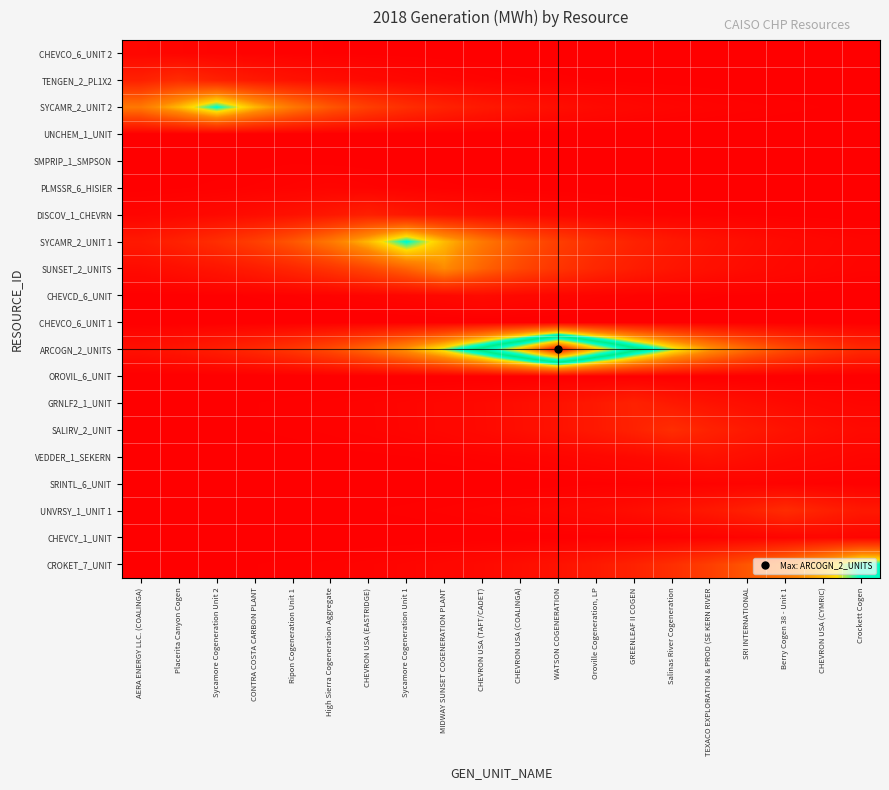

Reading left to right, extract all data points from this chart.

CHEVCO_6_UNIT 2: AERA ENERGY LLC. (COALINGA)=0.0	Placerita Canyon Cogen=0.0	Sycamore Cogeneration Unit 2=0.0	CONTRA COSTA CARBON PLANT=0.0	Ripon Cogeneration Unit 1=0.0	High Sierra Cogeneration Aggregate=0.0	CHEVRON USA (EASTRIDGE)=0.0	Sycamore Cogeneration Unit 1=0.0	MIDWAY SUNSET COGENERATION PLANT=0.0	CHEVRON USA (TAFT/CADET)=0.0	CHEVRON USA (COALINGA)=0.0	WATSON COGENERATION=0.0	Oroville Cogeneration, LP=0.0	GREENLEAF II COGEN=0.0	Salinas River Cogeneration=0.0	TEXACO EXPLORATION & PROD (SE KERN RIVER=0.0	SRI INTERNATIONAL=0.0	Berry Cogen 38 - Unit 1=0.0	CHEVRON USA (CYMRIC)=0.0	Crockett Cogen=0.0
TENGEN_2_PL1X2: AERA ENERGY LLC. (COALINGA)=0.1	Placerita Canyon Cogen=0.1	Sycamore Cogeneration Unit 2=0.1	CONTRA COSTA CARBON PLANT=0.1	Ripon Cogeneration Unit 1=0.0	High Sierra Cogeneration Aggregate=0.0	CHEVRON USA (EASTRIDGE)=0.0	Sycamore Cogeneration Unit 1=0.0	MIDWAY SUNSET COGENERATION PLANT=0.0	CHEVRON USA (TAFT/CADET)=0.0	CHEVRON USA (COALINGA)=0.0	WATSON COGENERATION=0.0	Oroville Cogeneration, LP=0.0	GREENLEAF II COGEN=0.0	Salinas River Cogeneration=0.0	TEXACO EXPLORATION & PROD (SE KERN RIVER=0.0	SRI INTERNATIONAL=0.0	Berry Cogen 38 - Unit 1=0.0	CHEVRON USA (CYMRIC)=0.0	Crockett Cogen=0.0
SYCAMR_2_UNIT 2: AERA ENERGY LLC. (COALINGA)=0.3	Placerita Canyon Cogen=0.3	Sycamore Cogeneration Unit 2=0.5	CONTRA COSTA CARBON PLANT=0.3	Ripon Cogeneration Unit 1=0.3	High Sierra Cogeneration Aggregate=0.2	CHEVRON USA (EASTRIDGE)=0.1	Sycamore Cogeneration Unit 1=0.1	MIDWAY SUNSET COGENERATION PLANT=0.1	CHEVRON USA (TAFT/CADET)=0.1	CHEVRON USA (COALINGA)=0.0	WATSON COGENERATION=0.0	Oroville Cogeneration, LP=0.0	GREENLEAF II COGEN=0.0	Salinas River Cogeneration=0.0	TEXACO EXPLORATION & PROD (SE KERN RIVER=0.0	SRI INTERNATIONAL=0.0	Berry Cogen 38 - Unit 1=0.0	CHEVRON USA (CYMRIC)=0.0	Crockett Cogen=0.0
UNCHEM_1_UNIT: AERA ENERGY LLC. (COALINGA)=0.0	Placerita Canyon Cogen=0.0	Sycamore Cogeneration Unit 2=0.0	CONTRA COSTA CARBON PLANT=0.0	Ripon Cogeneration Unit 1=0.0	High Sierra Cogeneration Aggregate=0.0	CHEVRON USA (EASTRIDGE)=0.0	Sycamore Cogeneration Unit 1=0.0	MIDWAY SUNSET COGENERATION PLANT=0.0	CHEVRON USA (TAFT/CADET)=0.0	CHEVRON USA (COALINGA)=0.0	WATSON COGENERATION=0.0	Oroville Cogeneration, LP=0.0	GREENLEAF II COGEN=0.0	Salinas River Cogeneration=0.0	TEXACO EXPLORATION & PROD (SE KERN RIVER=0.0	SRI INTERNATIONAL=0.0	Berry Cogen 38 - Unit 1=0.0	CHEVRON USA (CYMRIC)=0.0	Crockett Cogen=0.0
SMPRIP_1_SMPSON: AERA ENERGY LLC. (COALINGA)=0.0	Placerita Canyon Cogen=0.0	Sycamore Cogeneration Unit 2=0.0	CONTRA COSTA CARBON PLANT=0.0	Ripon Cogeneration Unit 1=0.0	High Sierra Cogeneration Aggregate=0.0	CHEVRON USA (EASTRIDGE)=0.0	Sycamore Cogeneration Unit 1=0.0	MIDWAY SUNSET COGENERATION PLANT=0.0	CHEVRON USA (TAFT/CADET)=0.0	CHEVRON USA (COALINGA)=0.0	WATSON COGENERATION=0.0	Oroville Cogeneration, LP=0.0	GREENLEAF II COGEN=0.0	Salinas River Cogeneration=0.0	TEXACO EXPLORATION & PROD (SE KERN RIVER=0.0	SRI INTERNATIONAL=0.0	Berry Cogen 38 - Unit 1=0.0	CHEVRON USA (CYMRIC)=0.0	Crockett Cogen=0.0
PLMSSR_6_HISIER: AERA ENERGY LLC. (COALINGA)=0.0	Placerita Canyon Cogen=0.0	Sycamore Cogeneration Unit 2=0.0	CONTRA COSTA CARBON PLANT=0.0	Ripon Cogeneration Unit 1=0.0	High Sierra Cogeneration Aggregate=0.0	CHEVRON USA (EASTRIDGE)=0.0	Sycamore Cogeneration Unit 1=0.0	MIDWAY SUNSET COGENERATION PLANT=0.0	CHEVRON USA (TAFT/CADET)=0.0	CHEVRON USA (COALINGA)=0.0	WATSON COGENERATION=0.0	Oroville Cogeneration, LP=0.0	GREENLEAF II COGEN=0.0	Salinas River Cogeneration=0.0	TEXACO EXPLORATION & PROD (SE KERN RIVER=0.0	SRI INTERNATIONAL=0.0	Berry Cogen 38 - Unit 1=0.0	CHEVRON USA (CYMRIC)=0.0	Crockett Cogen=0.0
DISCOV_1_CHEVRN: AERA ENERGY LLC. (COALINGA)=0.0	Placerita Canyon Cogen=0.0	Sycamore Cogeneration Unit 2=0.0	CONTRA COSTA CARBON PLANT=0.0	Ripon Cogeneration Unit 1=0.0	High Sierra Cogeneration Aggregate=0.1	CHEVRON USA (EASTRIDGE)=0.1	Sycamore Cogeneration Unit 1=0.1	MIDWAY SUNSET COGENERATION PLANT=0.0	CHEVRON USA (TAFT/CADET)=0.0	CHEVRON USA (COALINGA)=0.0	WATSON COGENERATION=0.0	Oroville Cogeneration, LP=0.0	GREENLEAF II COGEN=0.0	Salinas River Cogeneration=0.0	TEXACO EXPLORATION & PROD (SE KERN RIVER=0.0	SRI INTERNATIONAL=0.0	Berry Cogen 38 - Unit 1=0.0	CHEVRON USA (CYMRIC)=0.0	Crockett Cogen=0.0
SYCAMR_2_UNIT 1: AERA ENERGY LLC. (COALINGA)=0.1	Placerita Canyon Cogen=0.1	Sycamore Cogeneration Unit 2=0.1	CONTRA COSTA CARBON PLANT=0.1	Ripon Cogeneration Unit 1=0.2	High Sierra Cogeneration Aggregate=0.3	CHEVRON USA (EASTRIDGE)=0.3	Sycamore Cogeneration Unit 1=0.5	MIDWAY SUNSET COGENERATION PLANT=0.3	CHEVRON USA (TAFT/CADET)=0.3	CHEVRON USA (COALINGA)=0.2	WATSON COGENERATION=0.1	Oroville Cogeneration, LP=0.1	GREENLEAF II COGEN=0.1	Salinas River Cogeneration=0.1	TEXACO EXPLORATION & PROD (SE KERN RIVER=0.0	SRI INTERNATIONAL=0.0	Berry Cogen 38 - Unit 1=0.0	CHEVRON USA (CYMRIC)=0.0	Crockett Cogen=0.0
SUNSET_2_UNITS: AERA ENERGY LLC. (COALINGA)=0.0	Placerita Canyon Cogen=0.0	Sycamore Cogeneration Unit 2=0.0	CONTRA COSTA CARBON PLANT=0.1	Ripon Cogeneration Unit 1=0.1	High Sierra Cogeneration Aggregate=0.1	CHEVRON USA (EASTRIDGE)=0.2	Sycamore Cogeneration Unit 1=0.2	MIDWAY SUNSET COGENERATION PLANT=0.3	CHEVRON USA (TAFT/CADET)=0.2	CHEVRON USA (COALINGA)=0.2	WATSON COGENERATION=0.1	Oroville Cogeneration, LP=0.1	GREENLEAF II COGEN=0.1	Salinas River Cogeneration=0.0	TEXACO EXPLORATION & PROD (SE KERN RIVER=0.0	SRI INTERNATIONAL=0.0	Berry Cogen 38 - Unit 1=0.0	CHEVRON USA (CYMRIC)=0.0	Crockett Cogen=0.0
CHEVCD_6_UNIT: AERA ENERGY LLC. (COALINGA)=0.0	Placerita Canyon Cogen=0.0	Sycamore Cogeneration Unit 2=0.0	CONTRA COSTA CARBON PLANT=0.0	Ripon Cogeneration Unit 1=0.0	High Sierra Cogeneration Aggregate=0.0	CHEVRON USA (EASTRIDGE)=0.0	Sycamore Cogeneration Unit 1=0.0	MIDWAY SUNSET COGENERATION PLANT=0.0	CHEVRON USA (TAFT/CADET)=0.0	CHEVRON USA (COALINGA)=0.0	WATSON COGENERATION=0.0	Oroville Cogeneration, LP=0.0	GREENLEAF II COGEN=0.0	Salinas River Cogeneration=0.0	TEXACO EXPLORATION & PROD (SE KERN RIVER=0.0	SRI INTERNATIONAL=0.0	Berry Cogen 38 - Unit 1=0.0	CHEVRON USA (CYMRIC)=0.0	Crockett Cogen=0.0
CHEVCO_6_UNIT 1: AERA ENERGY LLC. (COALINGA)=0.0	Placerita Canyon Cogen=0.0	Sycamore Cogeneration Unit 2=0.0	CONTRA COSTA CARBON PLANT=0.0	Ripon Cogeneration Unit 1=0.0	High Sierra Cogeneration Aggregate=0.0	CHEVRON USA (EASTRIDGE)=0.0	Sycamore Cogeneration Unit 1=0.0	MIDWAY SUNSET COGENERATION PLANT=0.0	CHEVRON USA (TAFT/CADET)=0.0	CHEVRON USA (COALINGA)=0.0	WATSON COGENERATION=0.0	Oroville Cogeneration, LP=0.0	GREENLEAF II COGEN=0.0	Salinas River Cogeneration=0.0	TEXACO EXPLORATION & PROD (SE KERN RIVER=0.0	SRI INTERNATIONAL=0.0	Berry Cogen 38 - Unit 1=0.0	CHEVRON USA (CYMRIC)=0.0	Crockett Cogen=0.0
ARCOGN_2_UNITS: AERA ENERGY LLC. (COALINGA)=0.0	Placerita Canyon Cogen=0.0	Sycamore Cogeneration Unit 2=0.1	CONTRA COSTA CARBON PLANT=0.1	Ripon Cogeneration Unit 1=0.1	High Sierra Cogeneration Aggregate=0.2	CHEVRON USA (EASTRIDGE)=0.2	Sycamore Cogeneration Unit 1=0.3	MIDWAY SUNSET COGENERATION PLANT=0.4	CHEVRON USA (TAFT/CADET)=0.5	CHEVRON USA (COALINGA)=0.7	WATSON COGENERATION=1.0	Oroville Cogeneration, LP=0.7	GREENLEAF II COGEN=0.5	Salinas River Cogeneration=0.4	TEXACO EXPLORATION & PROD (SE KERN RIVER=0.3	SRI INTERNATIONAL=0.2	Berry Cogen 38 - Unit 1=0.2	CHEVRON USA (CYMRIC)=0.1	Crockett Cogen=0.1
OROVIL_6_UNIT: AERA ENERGY LLC. (COALINGA)=0.0	Placerita Canyon Cogen=0.0	Sycamore Cogeneration Unit 2=0.0	CONTRA COSTA CARBON PLANT=0.0	Ripon Cogeneration Unit 1=0.0	High Sierra Cogeneration Aggregate=0.0	CHEVRON USA (EASTRIDGE)=0.0	Sycamore Cogeneration Unit 1=0.0	MIDWAY SUNSET COGENERATION PLANT=0.0	CHEVRON USA (TAFT/CADET)=0.0	CHEVRON USA (COALINGA)=0.0	WATSON COGENERATION=0.0	Oroville Cogeneration, LP=0.0	GREENLEAF II COGEN=0.0	Salinas River Cogeneration=0.0	TEXACO EXPLORATION & PROD (SE KERN RIVER=0.0	SRI INTERNATIONAL=0.0	Berry Cogen 38 - Unit 1=0.0	CHEVRON USA (CYMRIC)=0.0	Crockett Cogen=0.0
GRNLF2_1_UNIT: AERA ENERGY LLC. (COALINGA)=0.0	Placerita Canyon Cogen=0.0	Sycamore Cogeneration Unit 2=0.0	CONTRA COSTA CARBON PLANT=0.0	Ripon Cogeneration Unit 1=0.0	High Sierra Cogeneration Aggregate=0.0	CHEVRON USA (EASTRIDGE)=0.0	Sycamore Cogeneration Unit 1=0.0	MIDWAY SUNSET COGENERATION PLANT=0.0	CHEVRON USA (TAFT/CADET)=0.0	CHEVRON USA (COALINGA)=0.0	WATSON COGENERATION=0.0	Oroville Cogeneration, LP=0.1	GREENLEAF II COGEN=0.1	Salinas River Cogeneration=0.1	TEXACO EXPLORATION & PROD (SE KERN RIVER=0.0	SRI INTERNATIONAL=0.0	Berry Cogen 38 - Unit 1=0.0	CHEVRON USA (CYMRIC)=0.0	Crockett Cogen=0.0
SALIRV_2_UNIT: AERA ENERGY LLC. (COALINGA)=0.0	Placerita Canyon Cogen=0.0	Sycamore Cogeneration Unit 2=0.0	CONTRA COSTA CARBON PLANT=0.0	Ripon Cogeneration Unit 1=0.0	High Sierra Cogeneration Aggregate=0.0	CHEVRON USA (EASTRIDGE)=0.0	Sycamore Cogeneration Unit 1=0.0	MIDWAY SUNSET COGENERATION PLANT=0.0	CHEVRON USA (TAFT/CADET)=0.0	CHEVRON USA (COALINGA)=0.0	WATSON COGENERATION=0.0	Oroville Cogeneration, LP=0.1	GREENLEAF II COGEN=0.1	Salinas River Cogeneration=0.1	TEXACO EXPLORATION & PROD (SE KERN RIVER=0.1	SRI INTERNATIONAL=0.1	Berry Cogen 38 - Unit 1=0.0	CHEVRON USA (CYMRIC)=0.0	Crockett Cogen=0.0
VEDDER_1_SEKERN: AERA ENERGY LLC. (COALINGA)=0.0	Placerita Canyon Cogen=0.0	Sycamore Cogeneration Unit 2=0.0	CONTRA COSTA CARBON PLANT=0.0	Ripon Cogeneration Unit 1=0.0	High Sierra Cogeneration Aggregate=0.0	CHEVRON USA (EASTRIDGE)=0.0	Sycamore Cogeneration Unit 1=0.0	MIDWAY SUNSET COGENERATION PLANT=0.0	CHEVRON USA (TAFT/CADET)=0.0	CHEVRON USA (COALINGA)=0.0	WATSON COGENERATION=0.0	Oroville Cogeneration, LP=0.0	GREENLEAF II COGEN=0.0	Salinas River Cogeneration=0.0	TEXACO EXPLORATION & PROD (SE KERN RIVER=0.0	SRI INTERNATIONAL=0.0	Berry Cogen 38 - Unit 1=0.0	CHEVRON USA (CYMRIC)=0.0	Crockett Cogen=0.0
SRINTL_6_UNIT: AERA ENERGY LLC. (COALINGA)=0.0	Placerita Canyon Cogen=0.0	Sycamore Cogeneration Unit 2=0.0	CONTRA COSTA CARBON PLANT=0.0	Ripon Cogeneration Unit 1=0.0	High Sierra Cogeneration Aggregate=0.0	CHEVRON USA (EASTRIDGE)=0.0	Sycamore Cogeneration Unit 1=0.0	MIDWAY SUNSET COGENERATION PLANT=0.0	CHEVRON USA (TAFT/CADET)=0.0	CHEVRON USA (COALINGA)=0.0	WATSON COGENERATION=0.0	Oroville Cogeneration, LP=0.0	GREENLEAF II COGEN=0.0	Salinas River Cogeneration=0.0	TEXACO EXPLORATION & PROD (SE KERN RIVER=0.0	SRI INTERNATIONAL=0.0	Berry Cogen 38 - Unit 1=0.0	CHEVRON USA (CYMRIC)=0.0	Crockett Cogen=0.0
UNVRSY_1_UNIT 1: AERA ENERGY LLC. (COALINGA)=0.0	Placerita Canyon Cogen=0.0	Sycamore Cogeneration Unit 2=0.0	CONTRA COSTA CARBON PLANT=0.0	Ripon Cogeneration Unit 1=0.0	High Sierra Cogeneration Aggregate=0.0	CHEVRON USA (EASTRIDGE)=0.0	Sycamore Cogeneration Unit 1=0.0	MIDWAY SUNSET COGENERATION PLANT=0.0	CHEVRON USA (TAFT/CADET)=0.0	CHEVRON USA (COALINGA)=0.0	WATSON COGENERATION=0.0	Oroville Cogeneration, LP=0.0	GREENLEAF II COGEN=0.0	Salinas River Cogeneration=0.0	TEXACO EXPLORATION & PROD (SE KERN RIVER=0.1	SRI INTERNATIONAL=0.1	Berry Cogen 38 - Unit 1=0.1	CHEVRON USA (CYMRIC)=0.1	Crockett Cogen=0.1
CHEVCY_1_UNIT: AERA ENERGY LLC. (COALINGA)=0.0	Placerita Canyon Cogen=0.0	Sycamore Cogeneration Unit 2=0.0	CONTRA COSTA CARBON PLANT=0.0	Ripon Cogeneration Unit 1=0.0	High Sierra Cogeneration Aggregate=0.0	CHEVRON USA (EASTRIDGE)=0.0	Sycamore Cogeneration Unit 1=0.0	MIDWAY SUNSET COGENERATION PLANT=0.0	CHEVRON USA (TAFT/CADET)=0.0	CHEVRON USA (COALINGA)=0.0	WATSON COGENERATION=0.0	Oroville Cogeneration, LP=0.0	GREENLEAF II COGEN=0.0	Salinas River Cogeneration=0.0	TEXACO EXPLORATION & PROD (SE KERN RIVER=0.0	SRI INTERNATIONAL=0.0	Berry Cogen 38 - Unit 1=0.0	CHEVRON USA (CYMRIC)=0.0	Crockett Cogen=0.0
CROKET_7_UNIT: AERA ENERGY LLC. (COALINGA)=0.0	Placerita Canyon Cogen=0.0	Sycamore Cogeneration Unit 2=0.0	CONTRA COSTA CARBON PLANT=0.0	Ripon Cogeneration Unit 1=0.0	High Sierra Cogeneration Aggregate=0.0	CHEVRON USA (EASTRIDGE)=0.0	Sycamore Cogeneration Unit 1=0.0	MIDWAY SUNSET COGENERATION PLANT=0.0	CHEVRON USA (TAFT/CADET)=0.0	CHEVRON USA (COALINGA)=0.0	WATSON COGENERATION=0.0	Oroville Cogeneration, LP=0.1	GREENLEAF II COGEN=0.1	Salinas River Cogeneration=0.1	TEXACO EXPLORATION & PROD (SE KERN RIVER=0.1	SRI INTERNATIONAL=0.2	Berry Cogen 38 - Unit 1=0.3	CHEVRON USA (CYMRIC)=0.3	Crockett Cogen=0.5